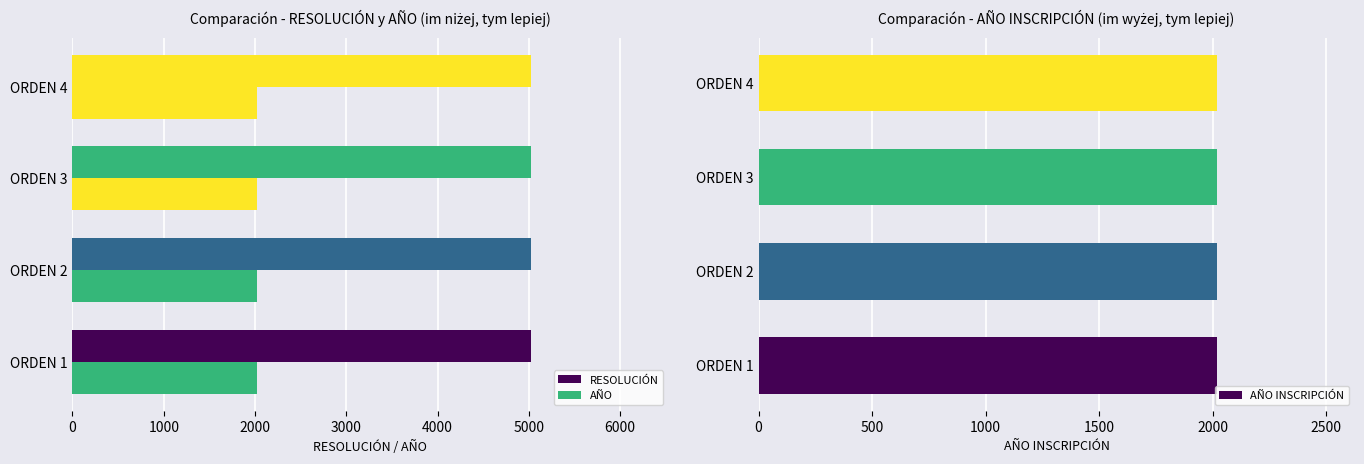

Which series has the widest spread of values?

RESOLUCIÓN